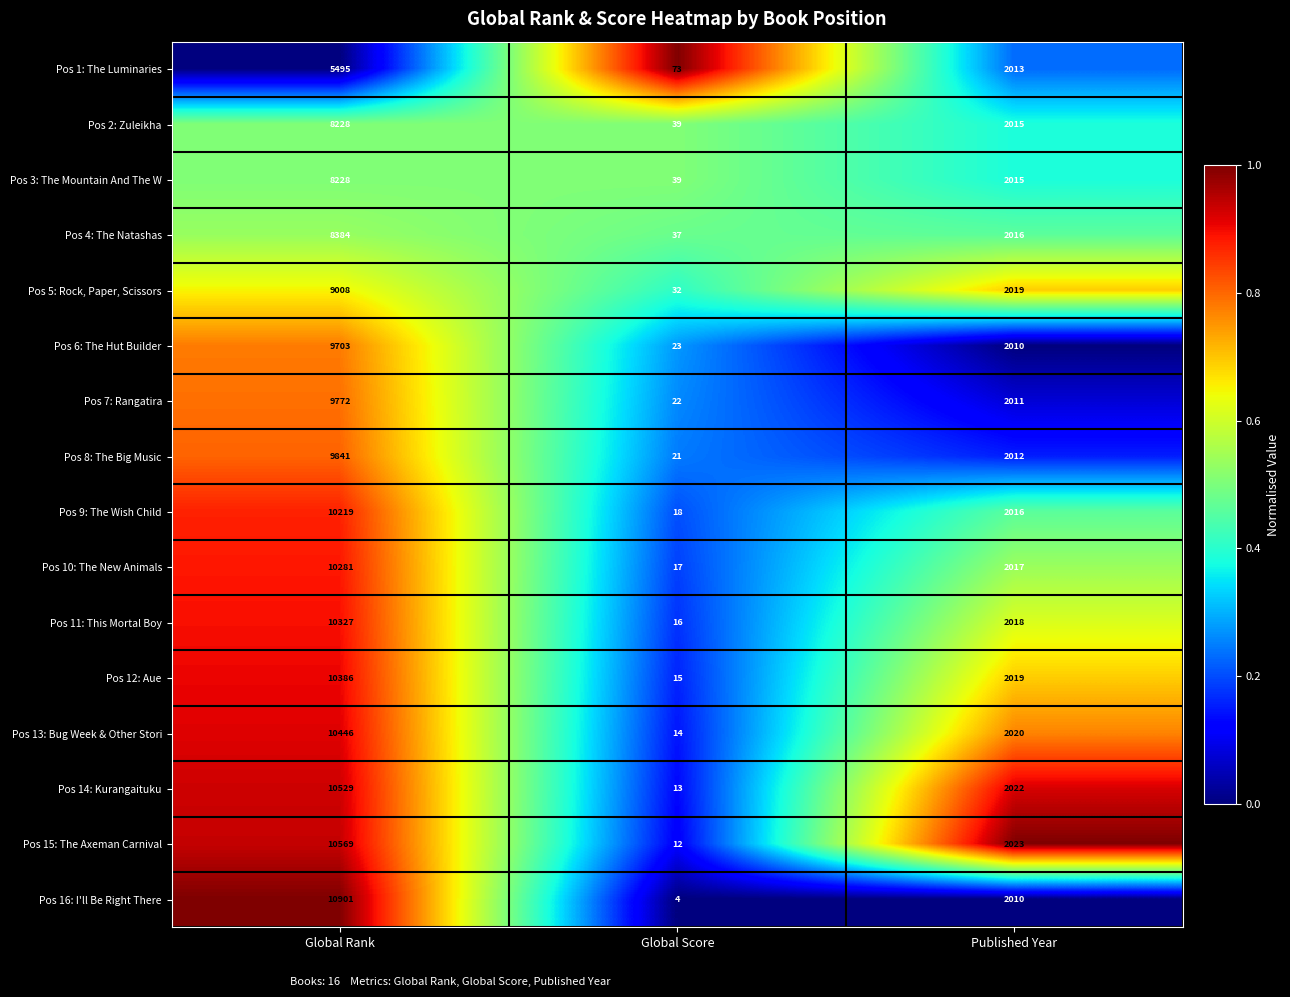

What is the sum of all Pos 16: I'll Be Right There values?

12915